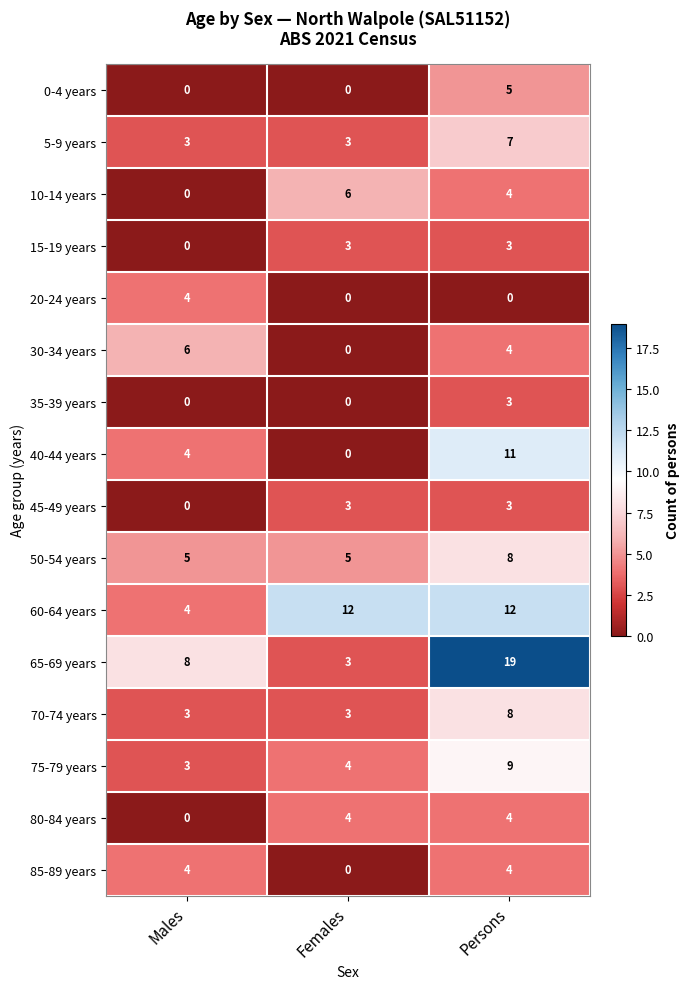

The 20-24 years series shows 0 at Females. True or false?

True